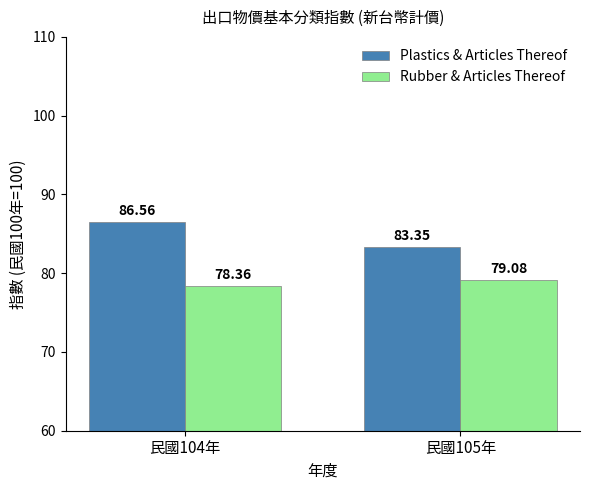

What is the difference between the Plastics & Articles Thereof values at 民國104年 and 民國105年?

3.2